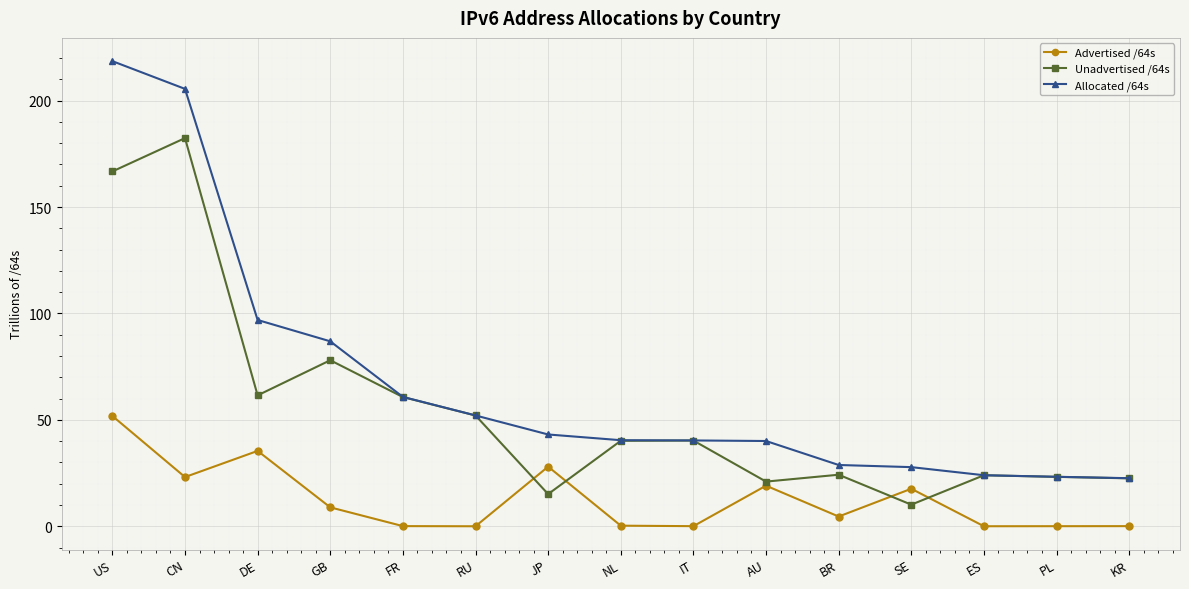

Which series has the widest spread of values?

Allocated /64s